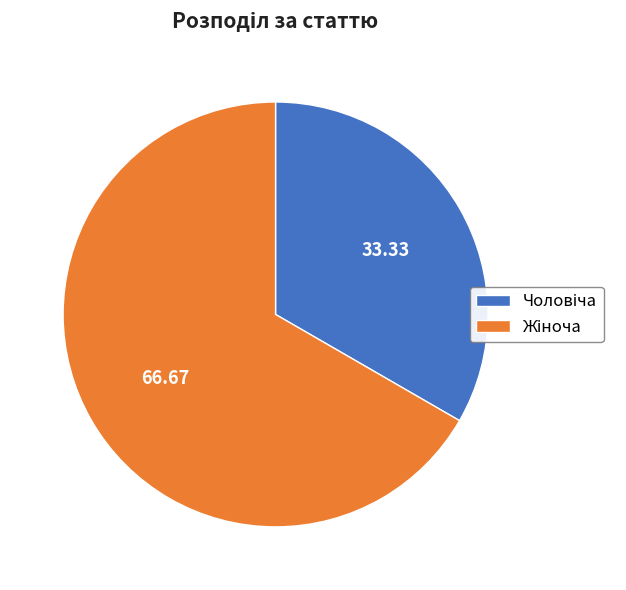

Is there any slice that represents more than half of the pie?

Yes